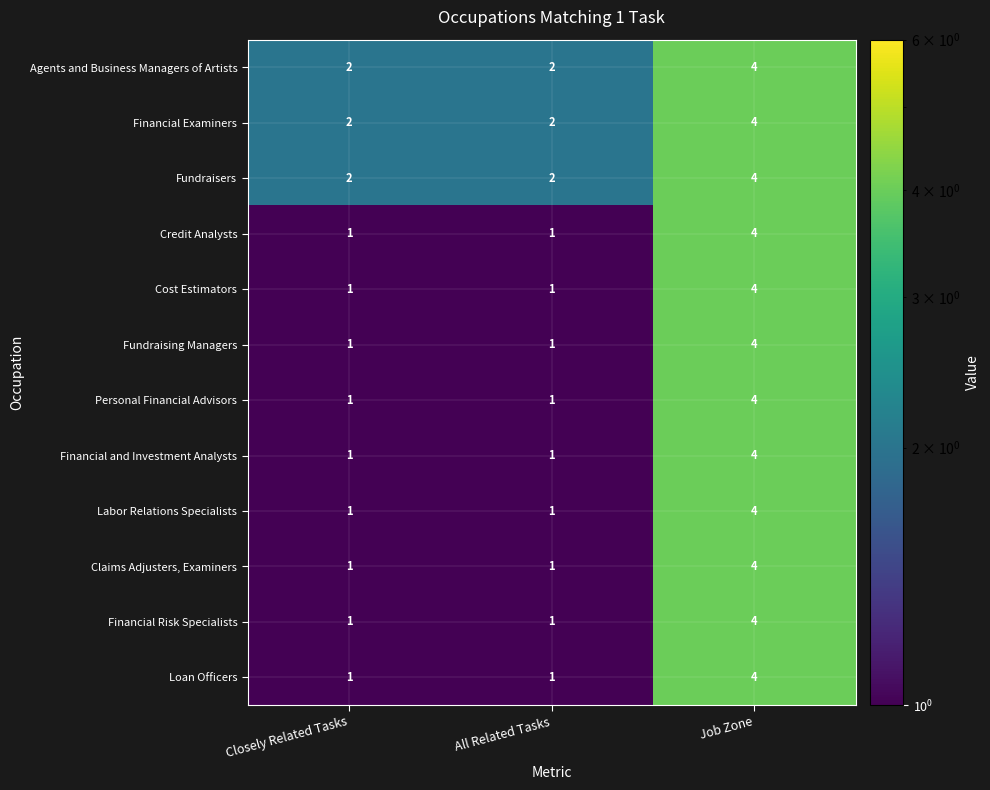

Which category has the highest value across all series?

Job Zone